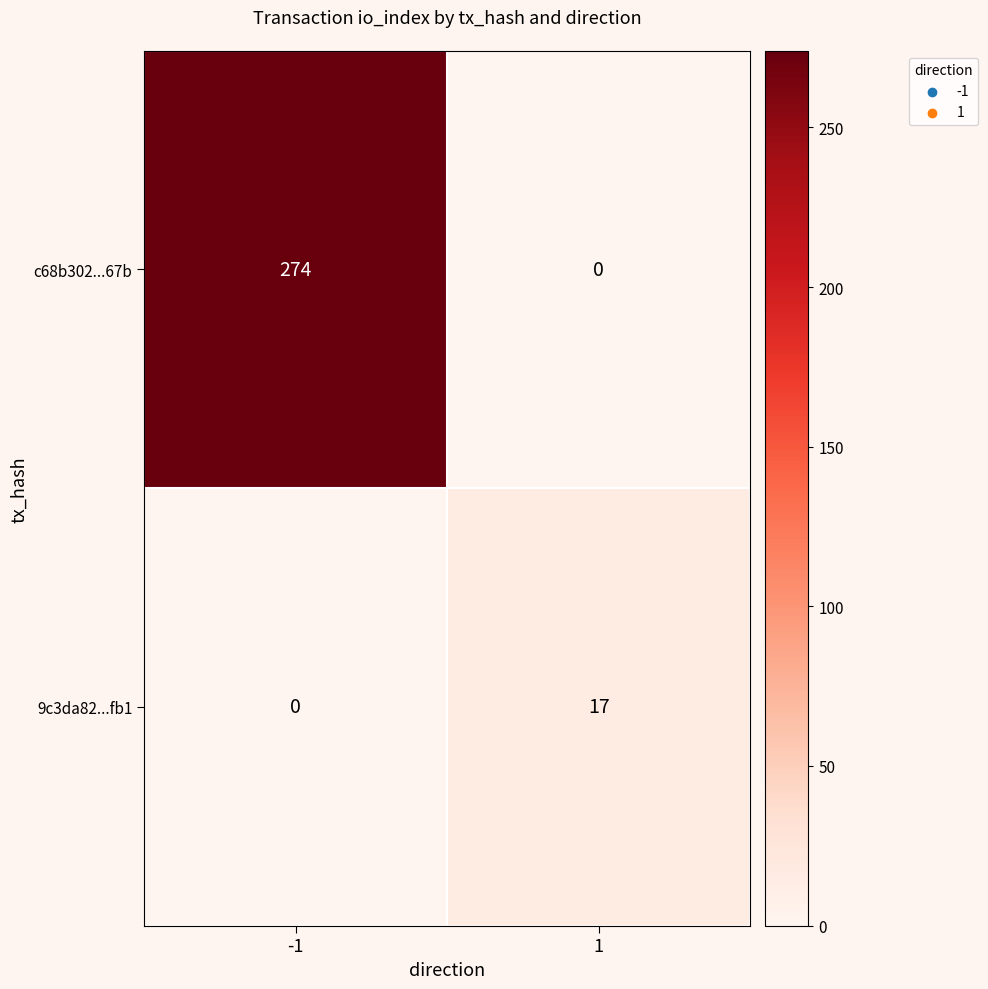

True or false: 9c3da82...fb1 has a value of 10 at 1.

False